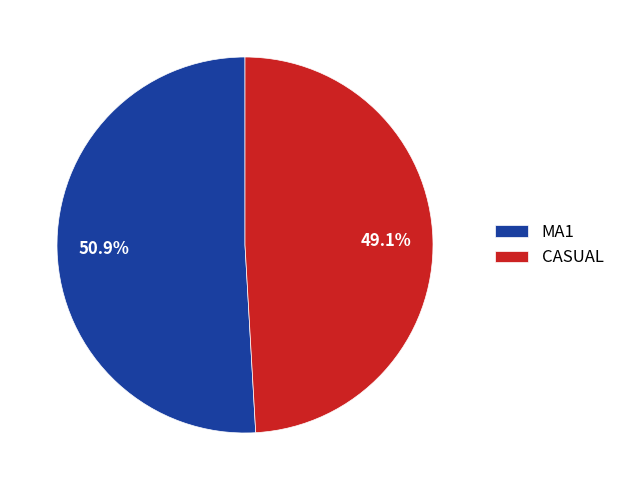

Rank the categories by value from highest to lowest.

MA1, CASUAL